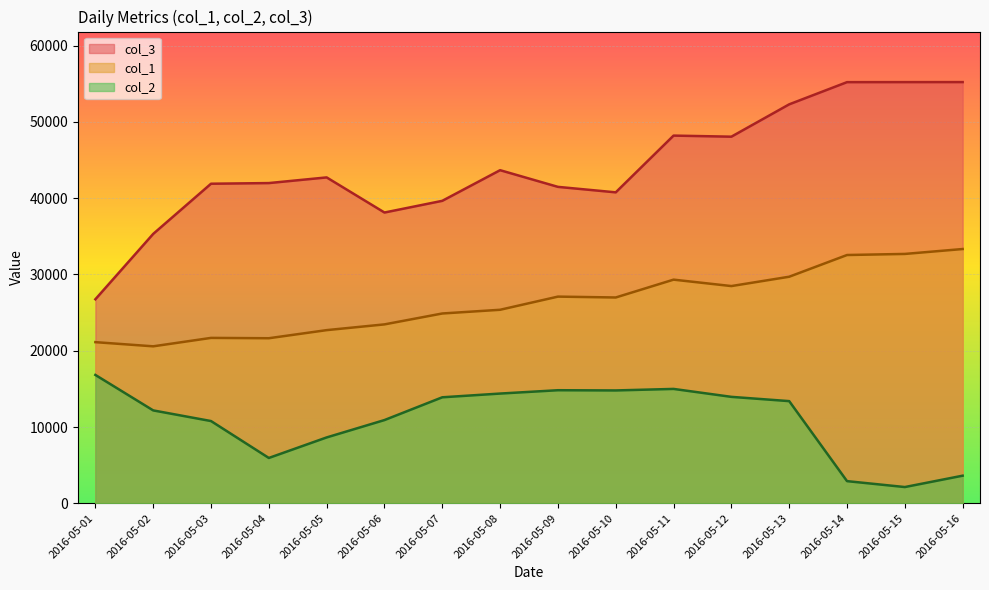

Does the chart display data point markers on the line(s)?

No